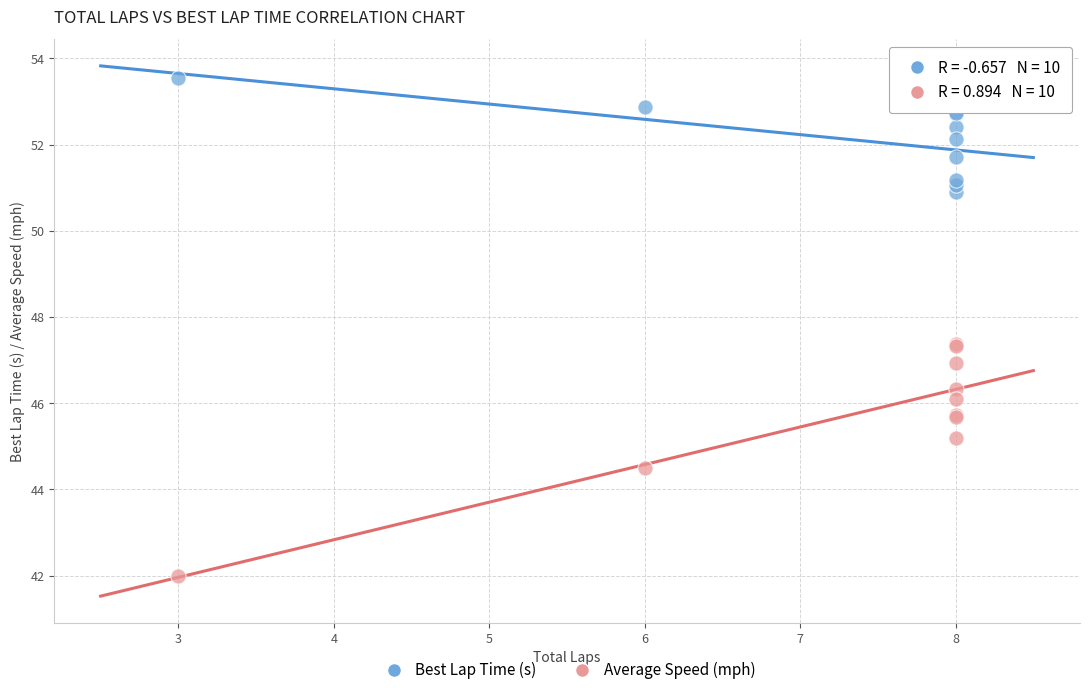

In the Average Speed (mph) series, what Y value is closest to 44?

44.5